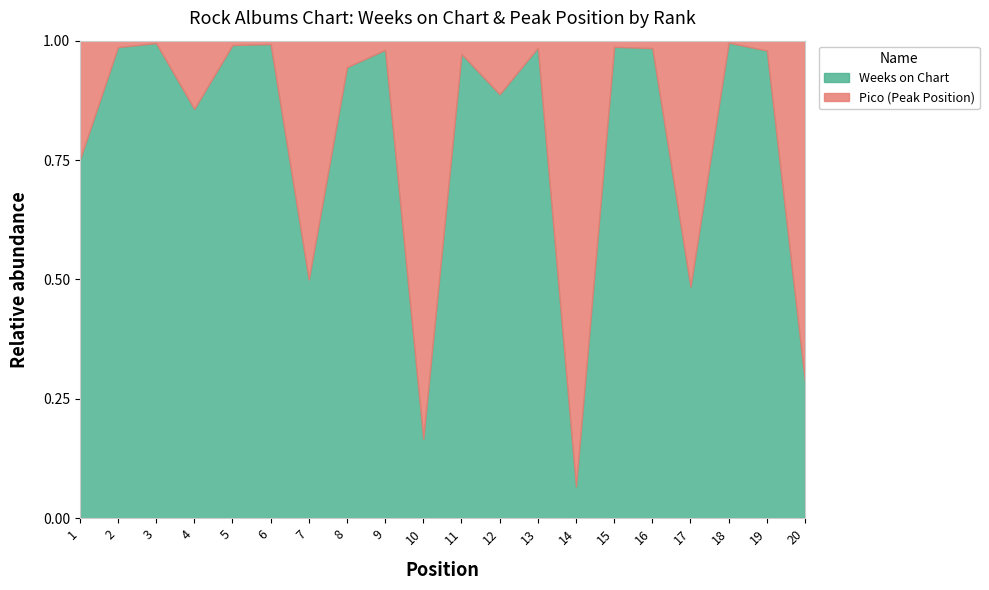

Rank the series by their average value, from lowest to highest.

Pico, Weeks on Chart